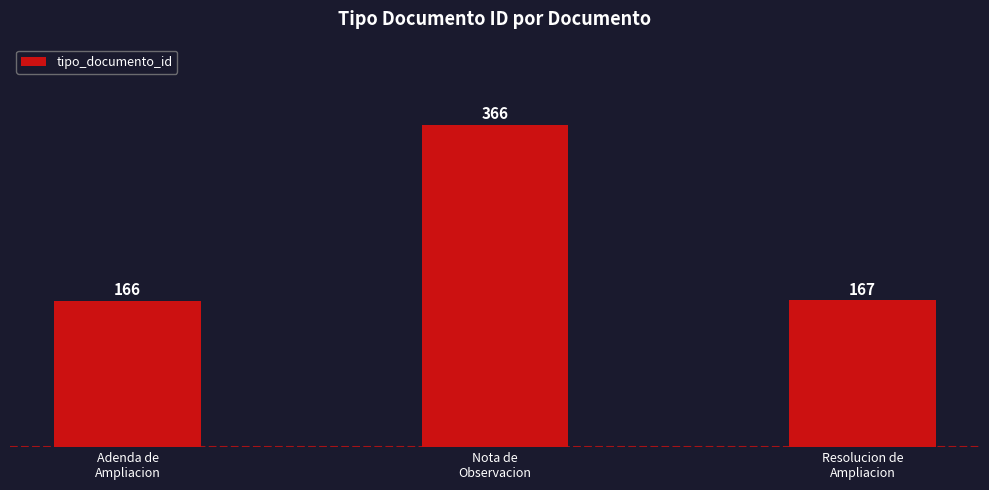

Rank the categories by value from lowest to highest.

Adenda de
Ampliacion, Resolucion de
Ampliacion, Nota de
Observacion